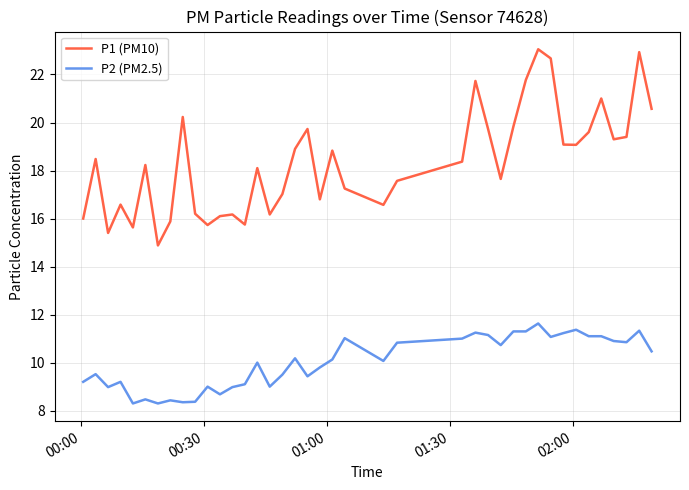

True or false: P1 (PM10) and P2 (PM2.5) cross at least once.

False